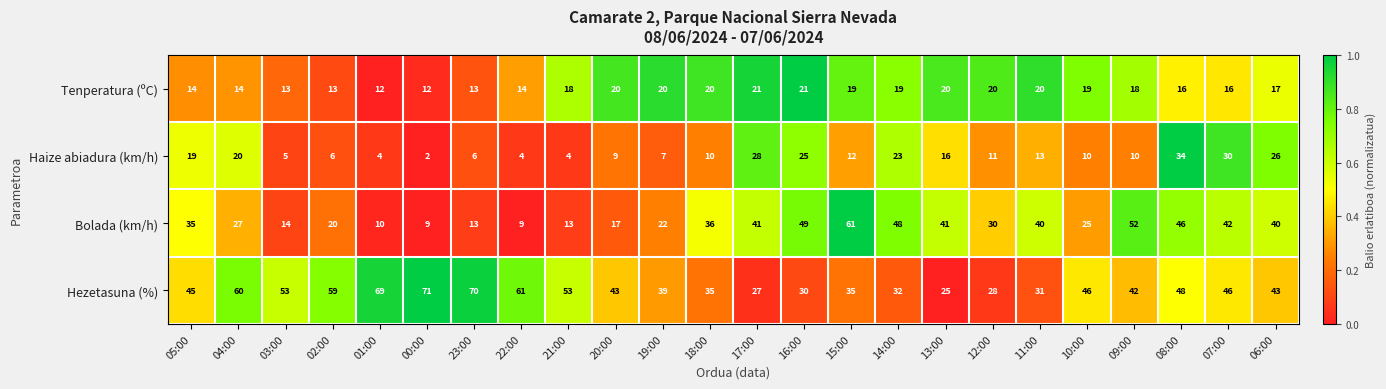

Is it true that Hezetasuna (%) equals 35 at 18:00?

True